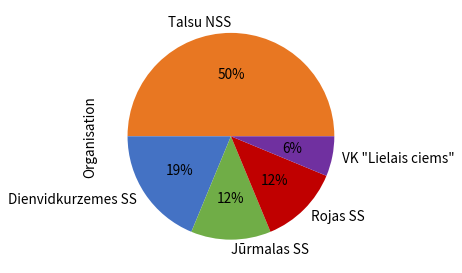

True or false: Dienvidkurzemes SS accounts for 27% of the total.

False